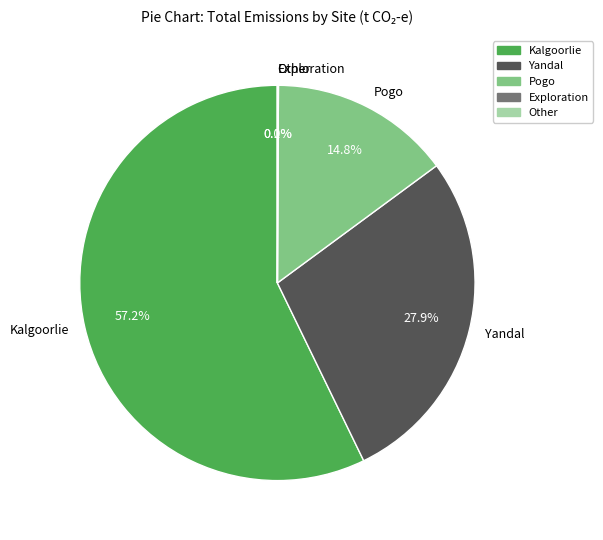

Approximately how many times larger is the value at Pogo compared to Kalgoorlie?

0.3